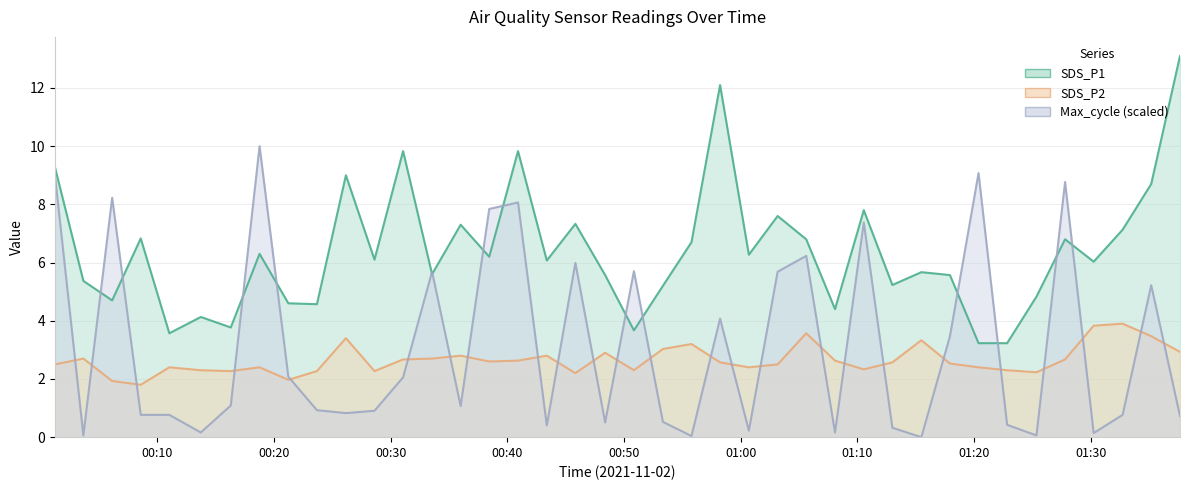

True or false: SDS_P1 and Max_cycle cross at least once.

True